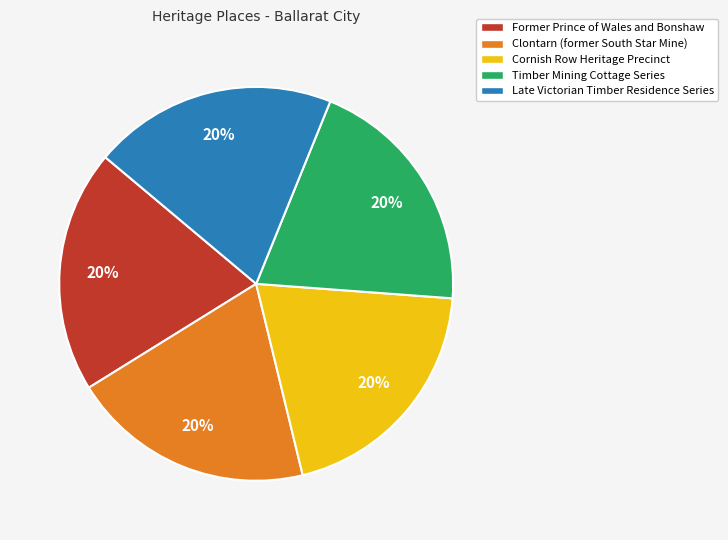

Is there any slice that represents more than half of the pie?

No